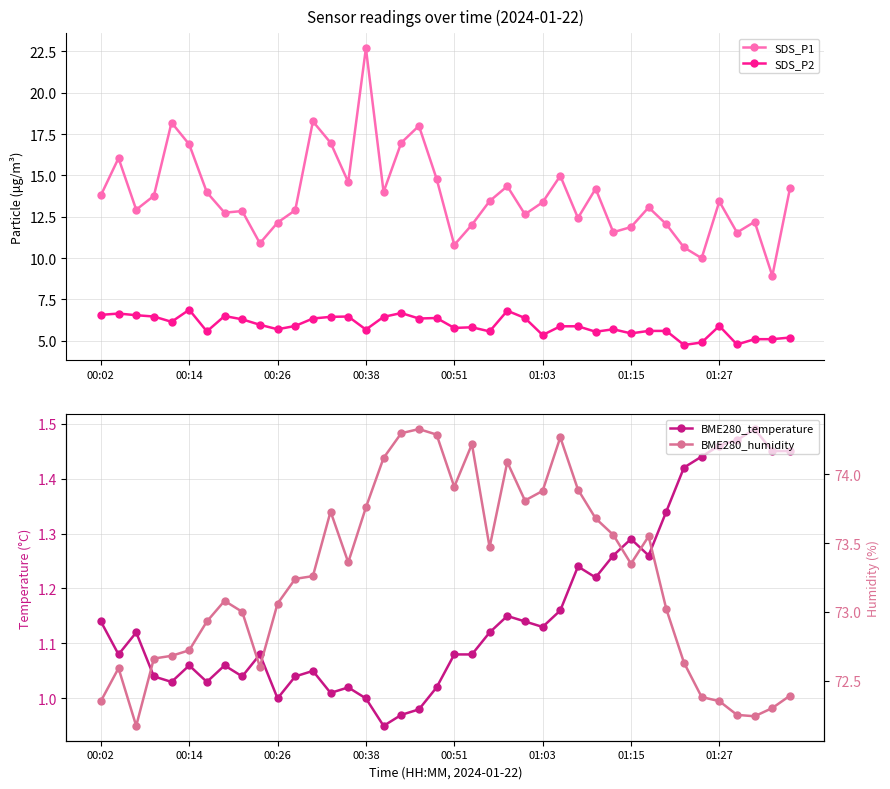

True or false: SDS_P1 has more than 1 points higher than both neighbors.

True